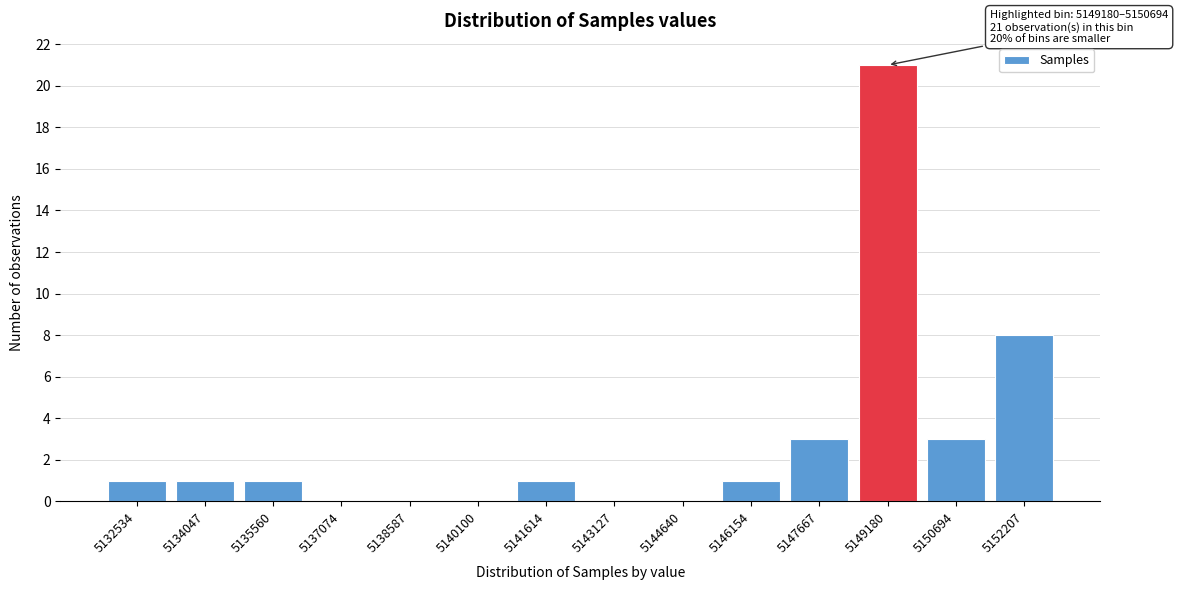

Reading left to right, what are all the values shown in this chart?

5132534=1	5134047=1	5135560=1	5137074=0	5138587=0	5140100=0	5141614=1	5143127=0	5144640=0	5146154=1	5147667=3	5149180=21	5150694=3	5152207=8